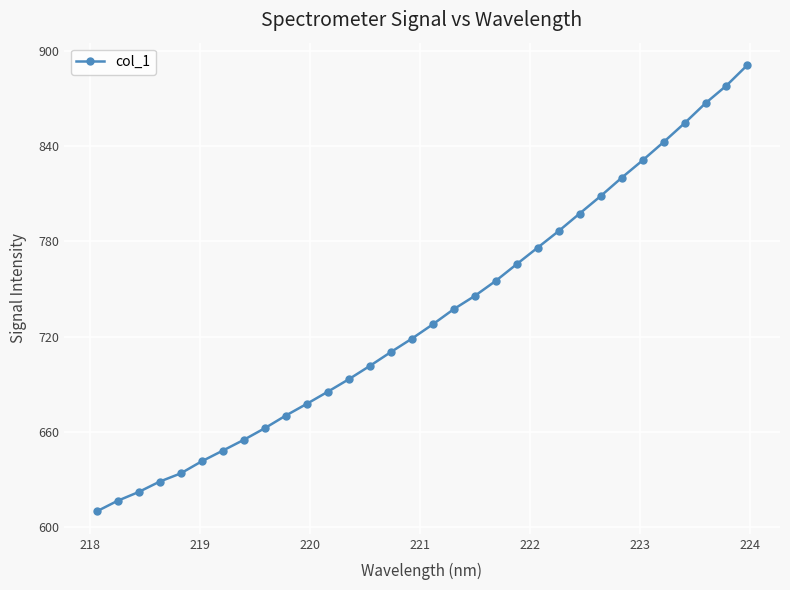

Count the number of data series in this chart.

1